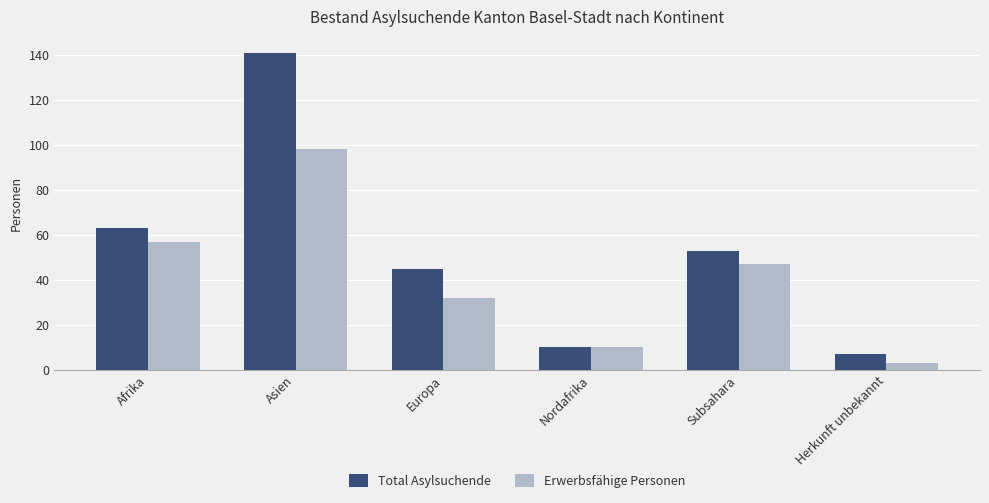

Read the Erwerbsfähige Personen value at Asien.

98